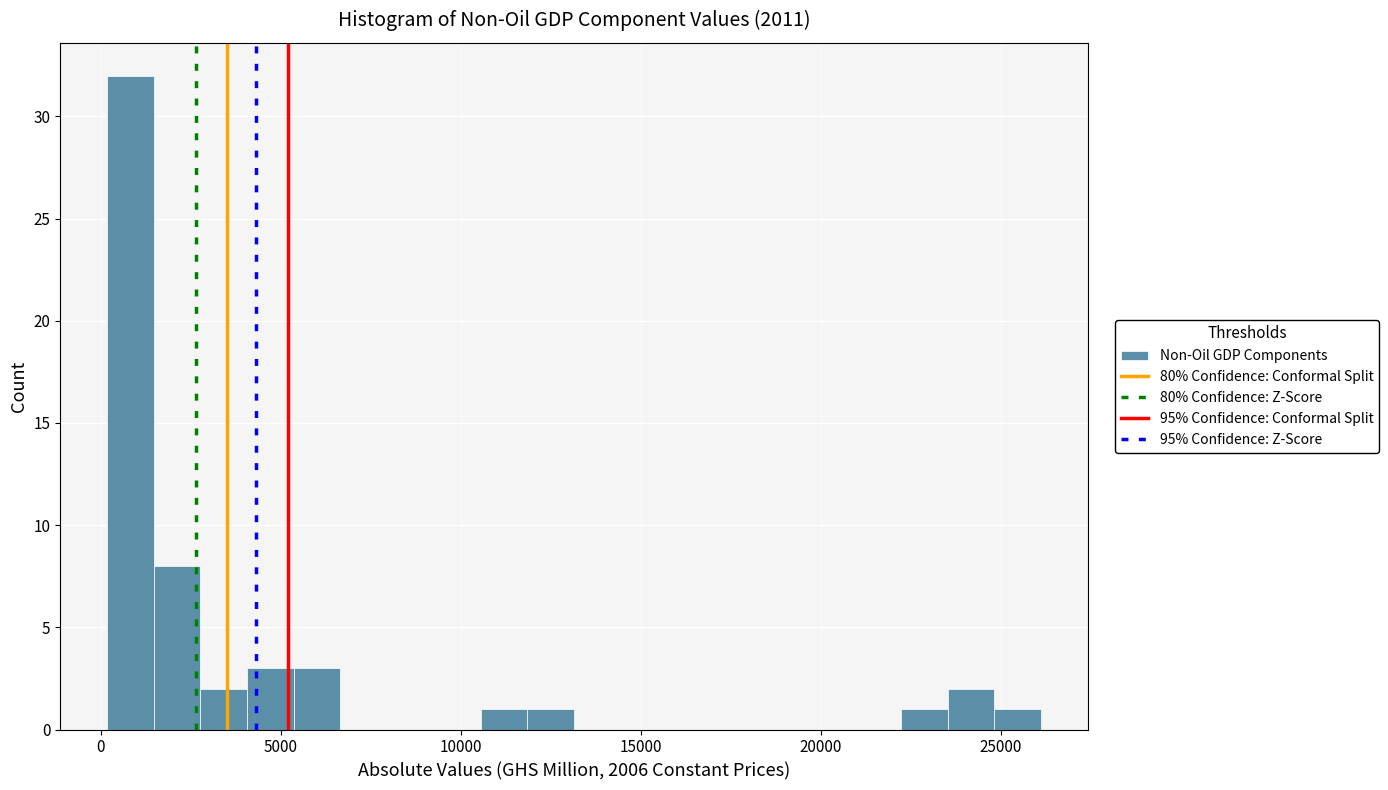

Read against the x-axis, roughly where is the centre of the tallest bar?

1000